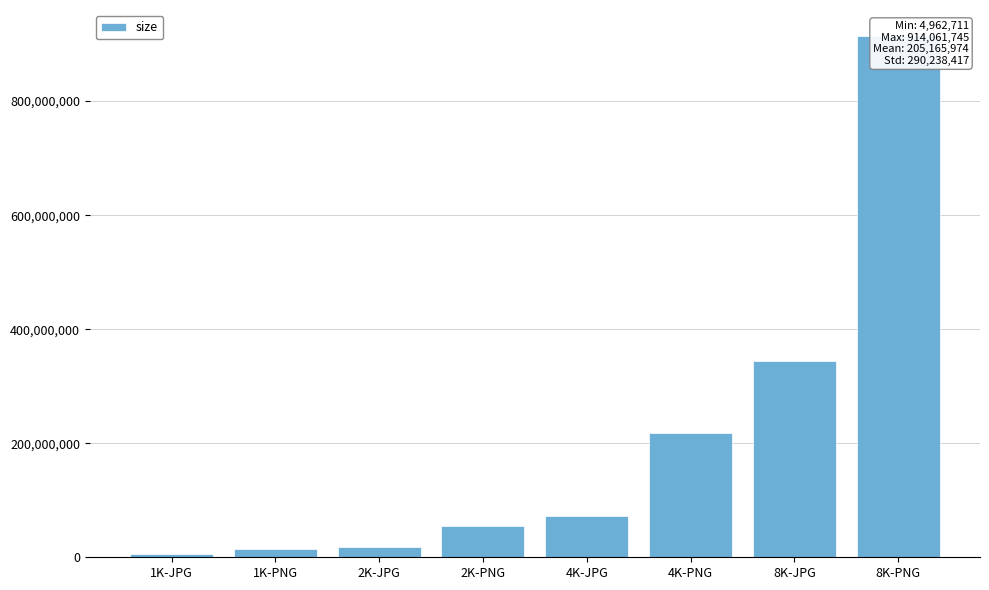

Which has a higher value, 8K-JPG or 2K-JPG?

8K-JPG